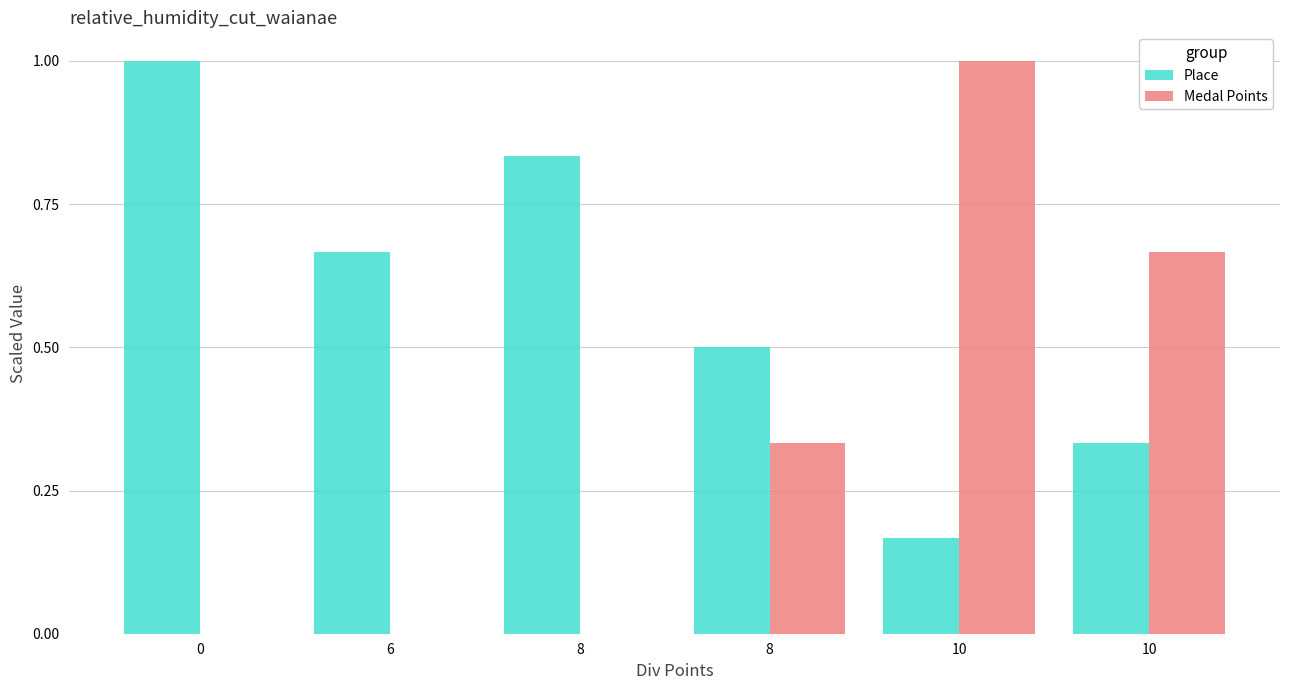

Reading left to right, list all the values displayed in this chart.

Place: 1.0	0.7	0.8	0.5	0.2	0.3
Medal Points: 0.0	0.0	0.0	0.3	1.0	0.7